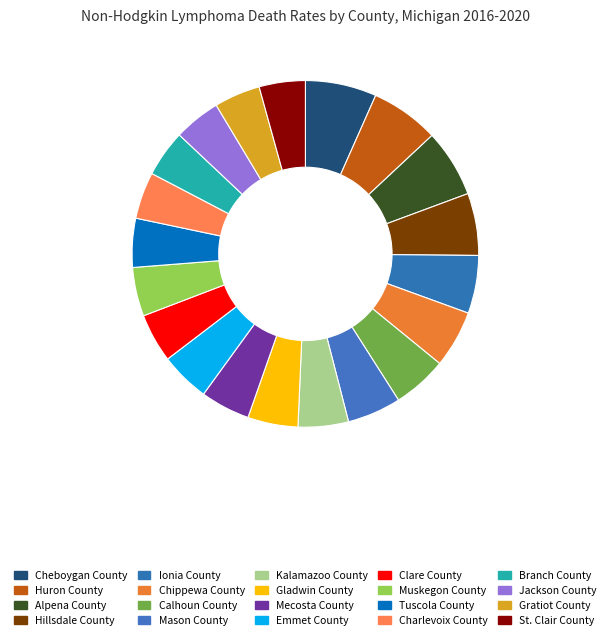

To the nearest percent, what is the combined percentage of Tuscola County and Gladwin County?

9%